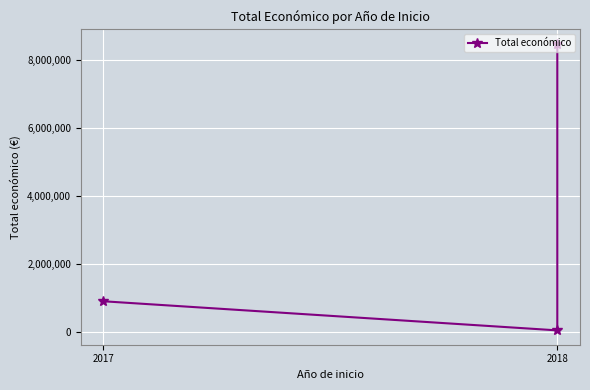

Count the number of data series in this chart.

1